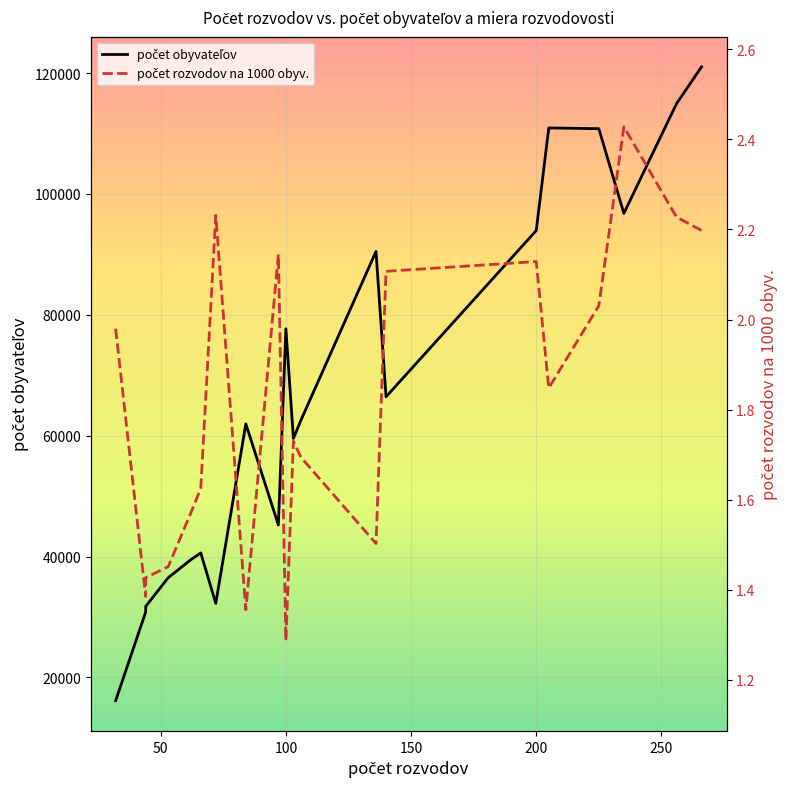

Is this an area chart (filled region under the line)?

No